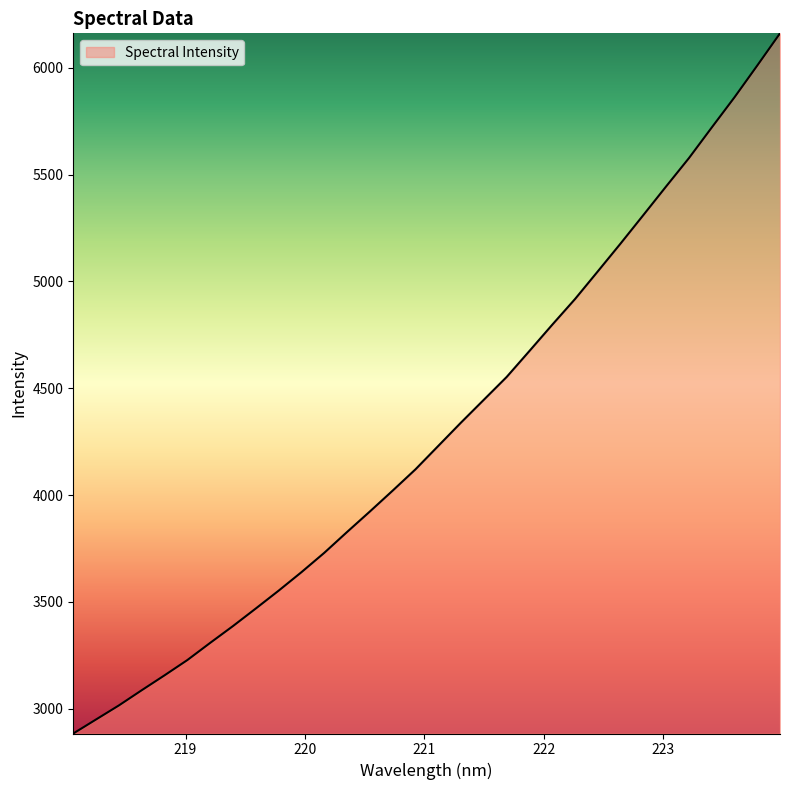

What is the minimum value shown in the chart?

2883.8